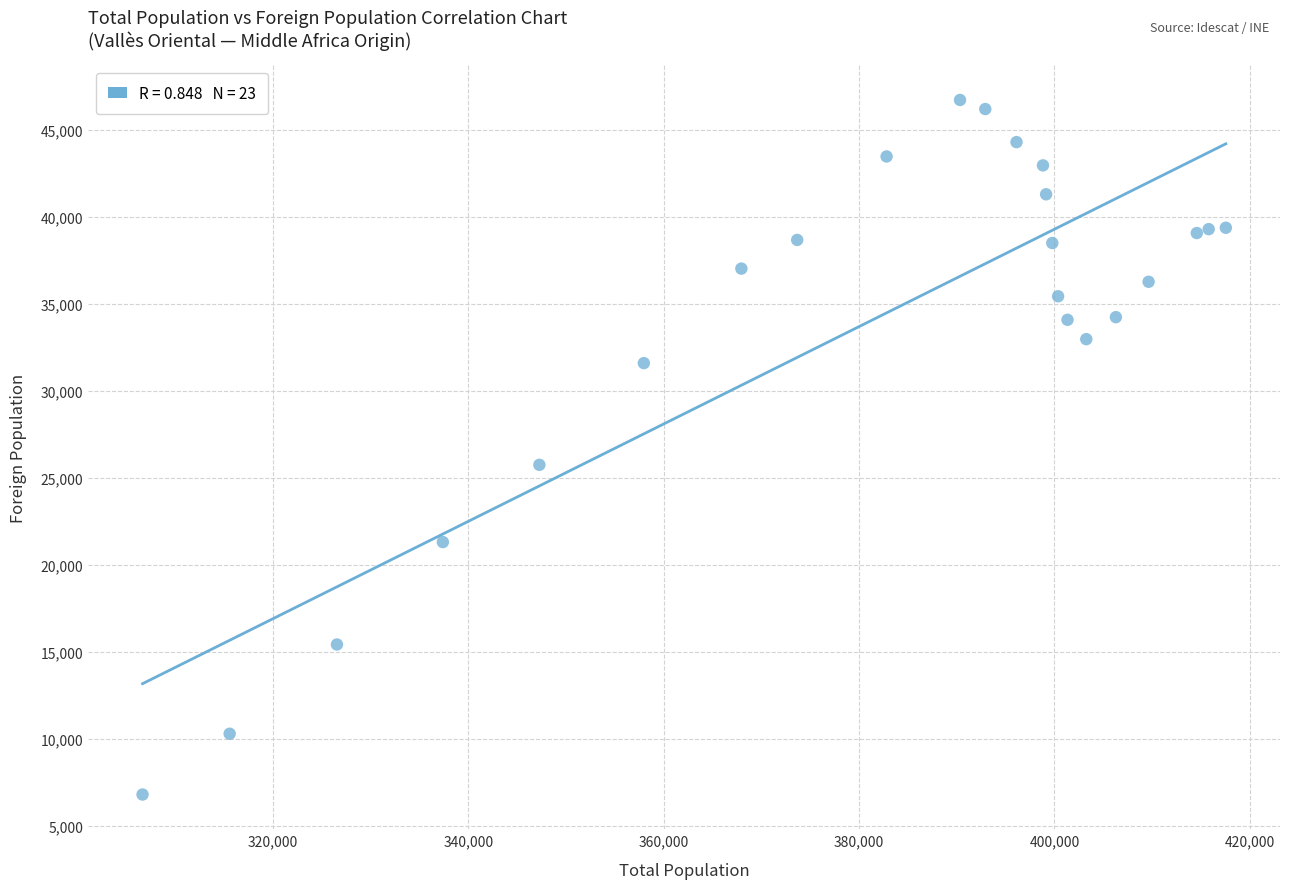

What Y value in the scatter plot is closest to 26768?

25756